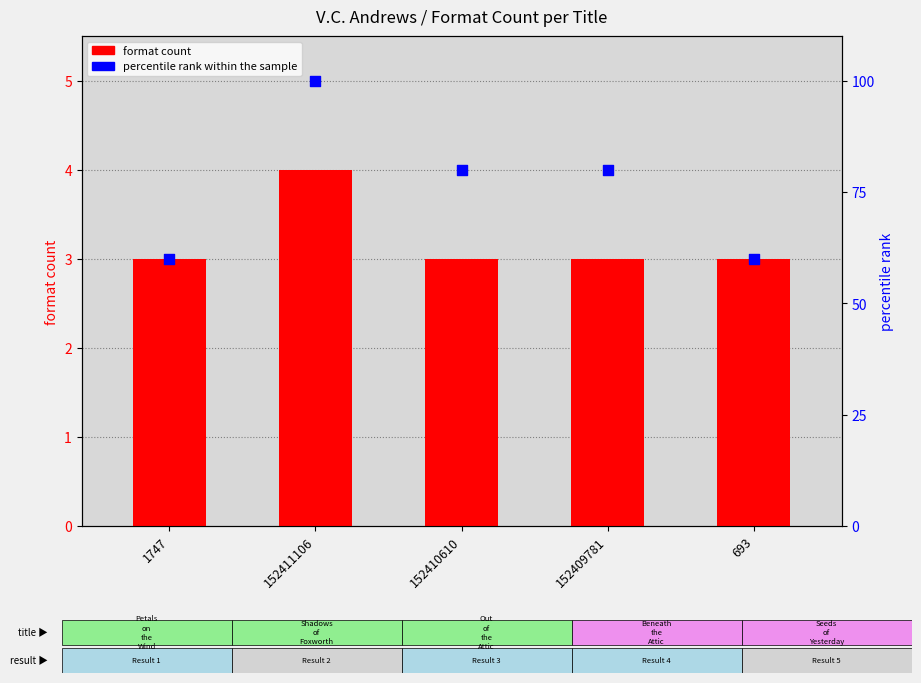

What are all the series names shown in the legend?

format count, percentile rank within the sample